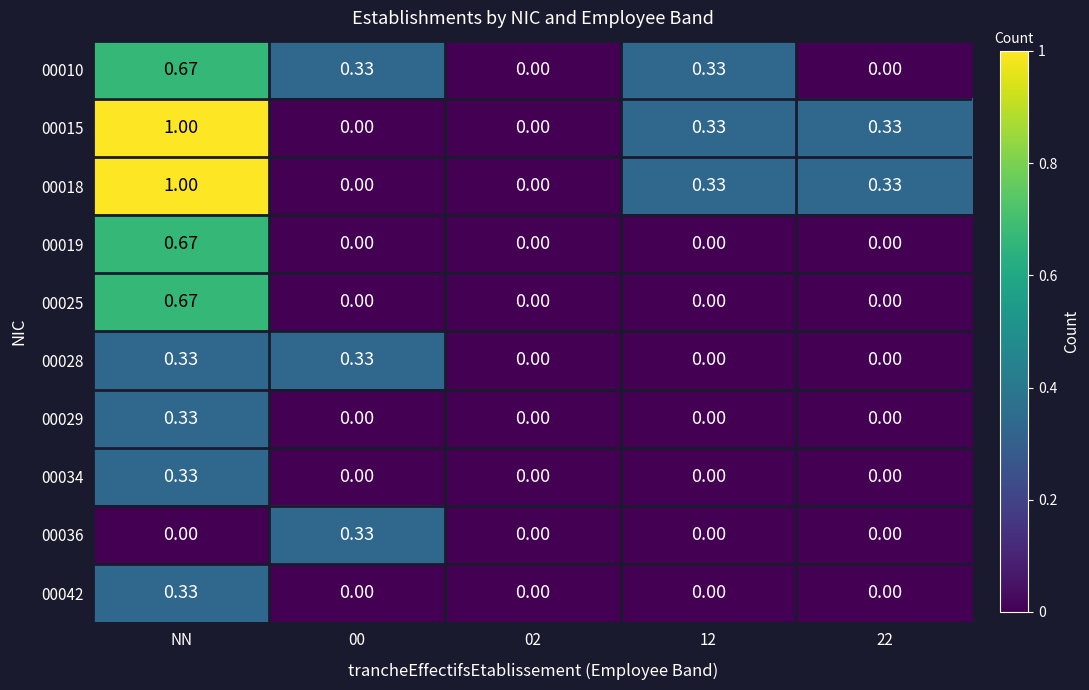

At which category does the chart reach its peak across all series?

NN